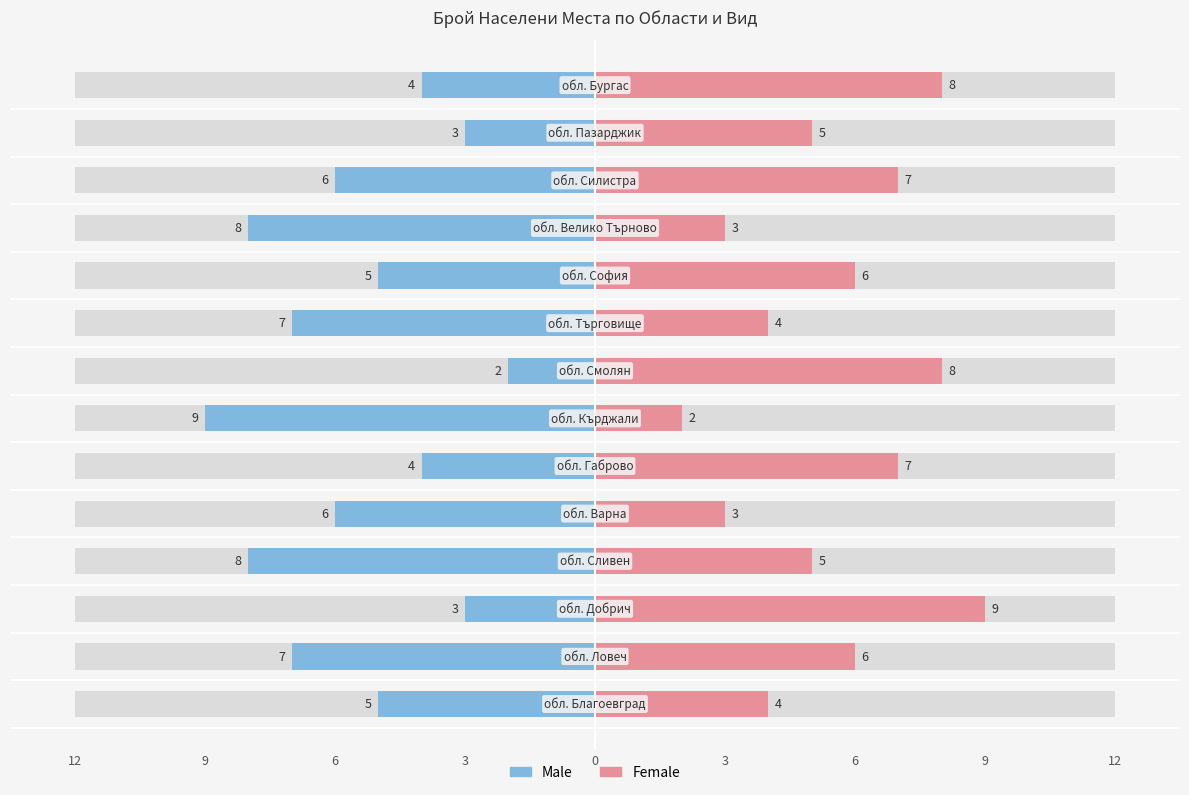

Reading left to right, list all the values displayed in this chart.

Male: -5	-7	-3	-8	-6	-4	-9	-2	-7	-5	-8	-6	-3	-4
Female: 4	6	9	5	3	7	2	8	4	6	3	7	5	8